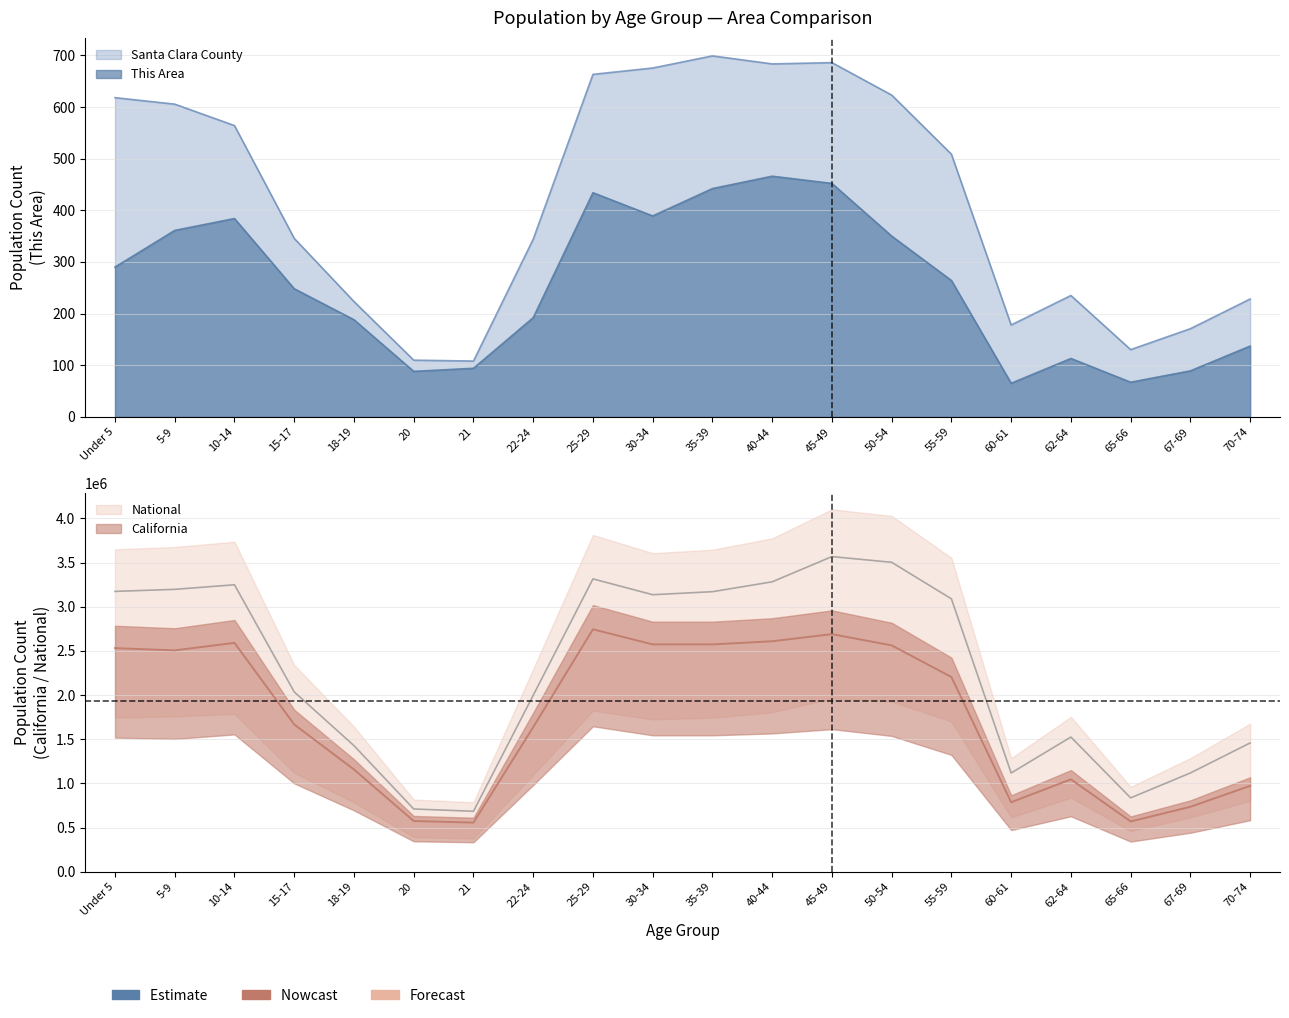

Rank the series at 45-49 from lowest to highest value.

This Area, Santa Clara County, California, National